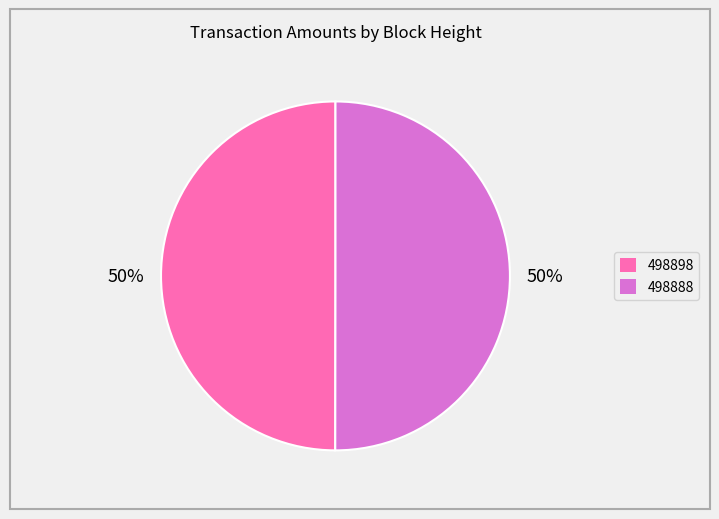

True or false: 498898 accounts for 50% of the total.

True